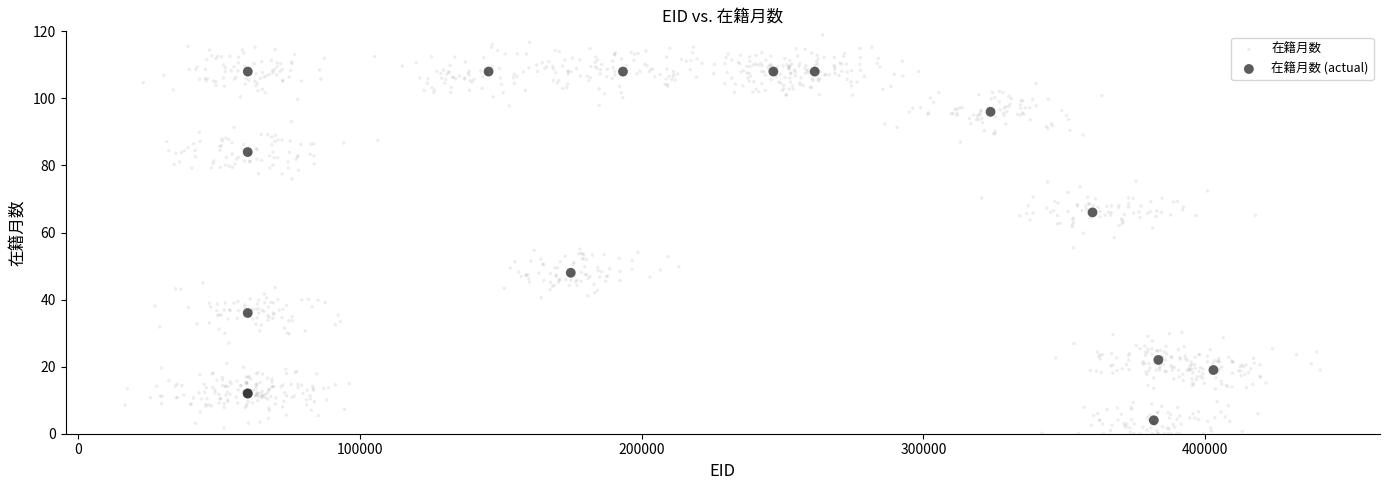

Which series has the largest Y range (max minus min)?

在籍月数